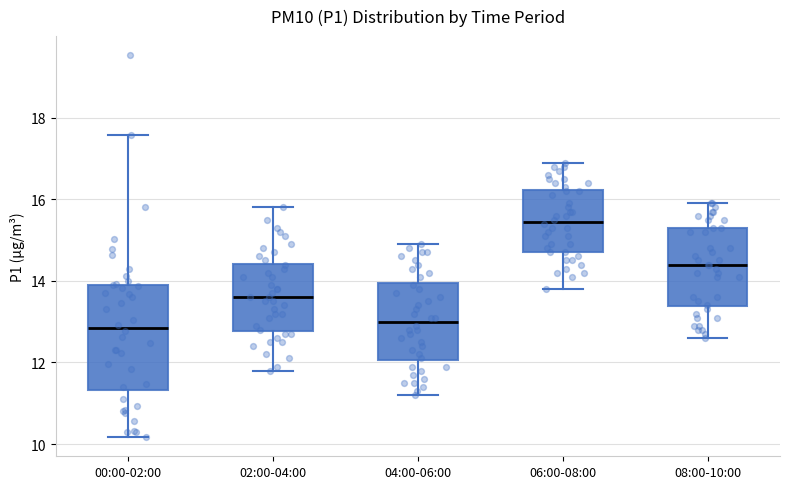

Reading left to right, transcribe this box plot: for each box, give where its median line is, the range the box spans, and where its two whiskers end, as read against the y-axis. The values are not printed on the chart, so give them approximately, as read against the axis.

00:00-02:00: median 12.8, box 11.4 to 14.0, whiskers 10.2 to 17.6
02:00-04:00: median 13.6, box 12.8 to 14.4, whiskers 11.8 to 15.8
04:00-06:00: median 13.0, box 12.0 to 14.0, whiskers 11.2 to 15.0
06:00-08:00: median 15.4, box 14.8 to 16.2, whiskers 13.8 to 17.0
08:00-10:00: median 14.4, box 13.4 to 15.4, whiskers 12.6 to 16.0